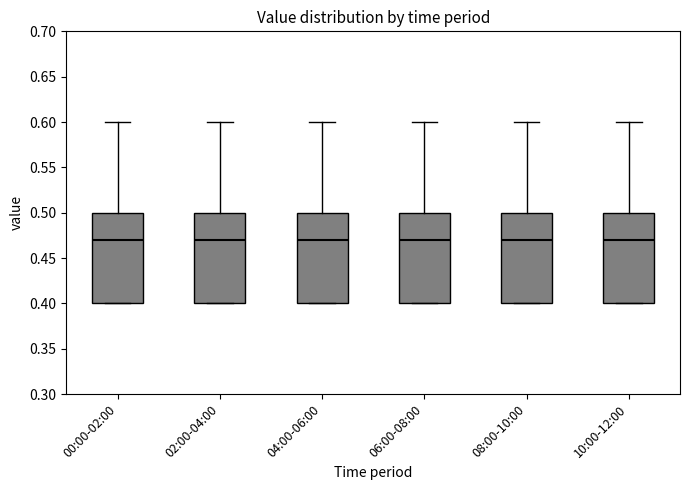

Where is the lower edge of the box for 06:00-08:00 on the y-axis? The values are not printed on the chart, so give them approximately, as read against the axis.

0.40